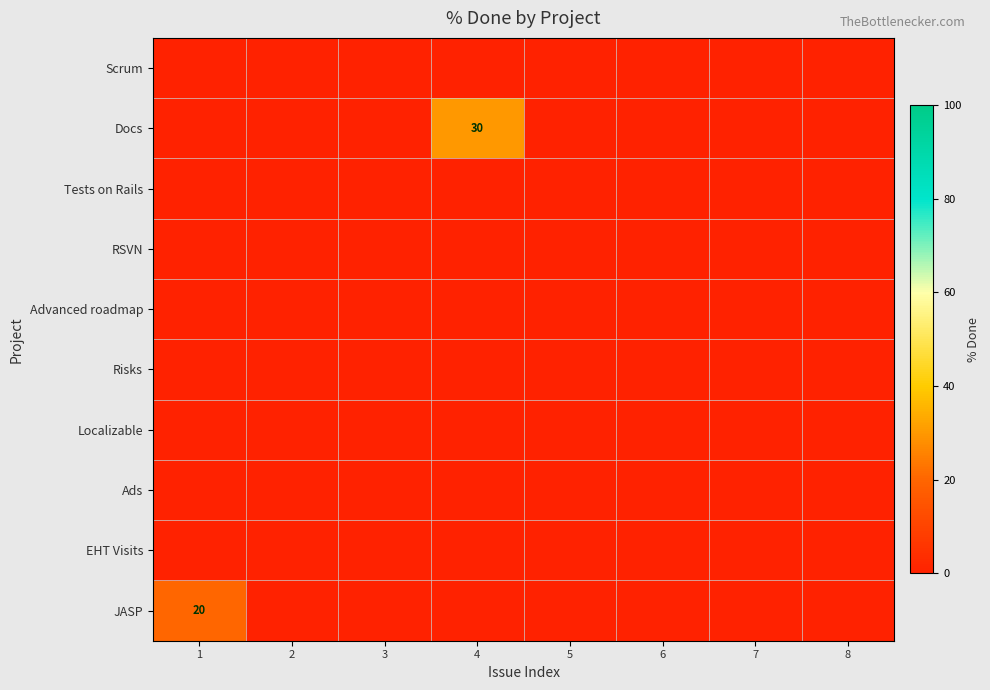

Is it true that JASP equals 32 at 1?

False